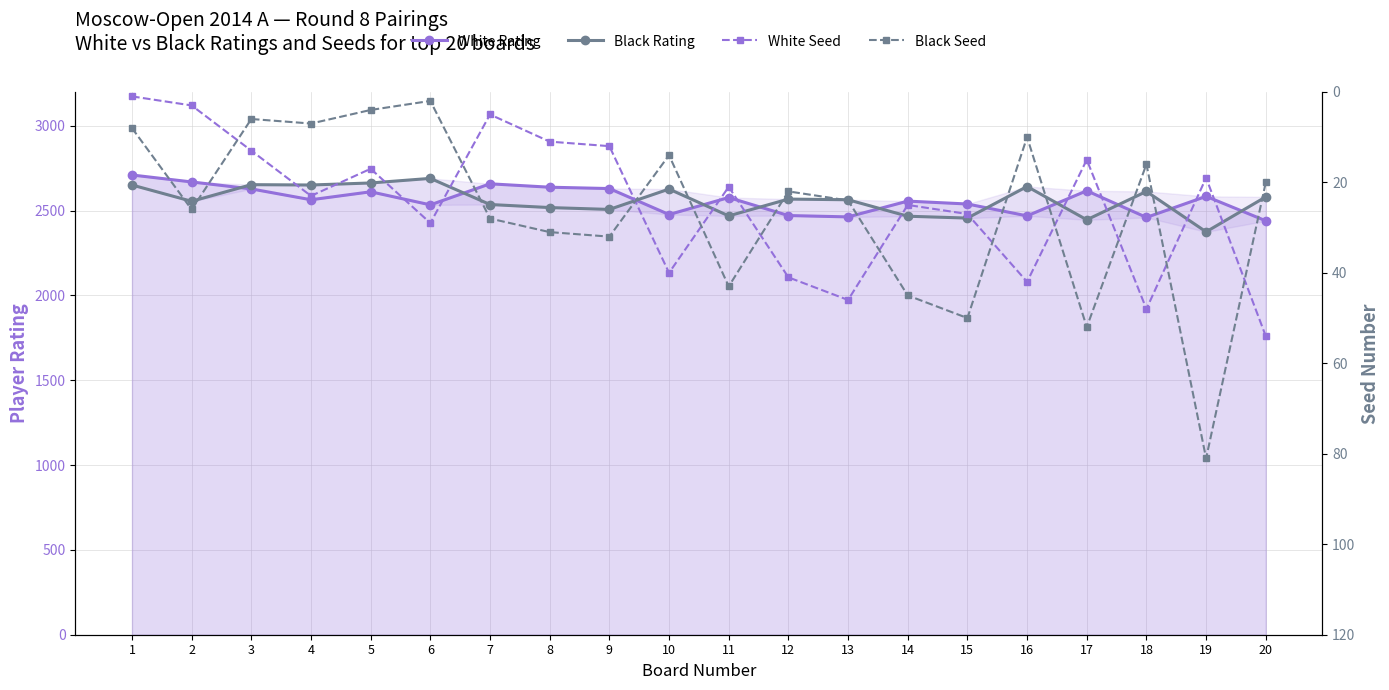

The White Seed series shows 46 at 13. True or false?

True